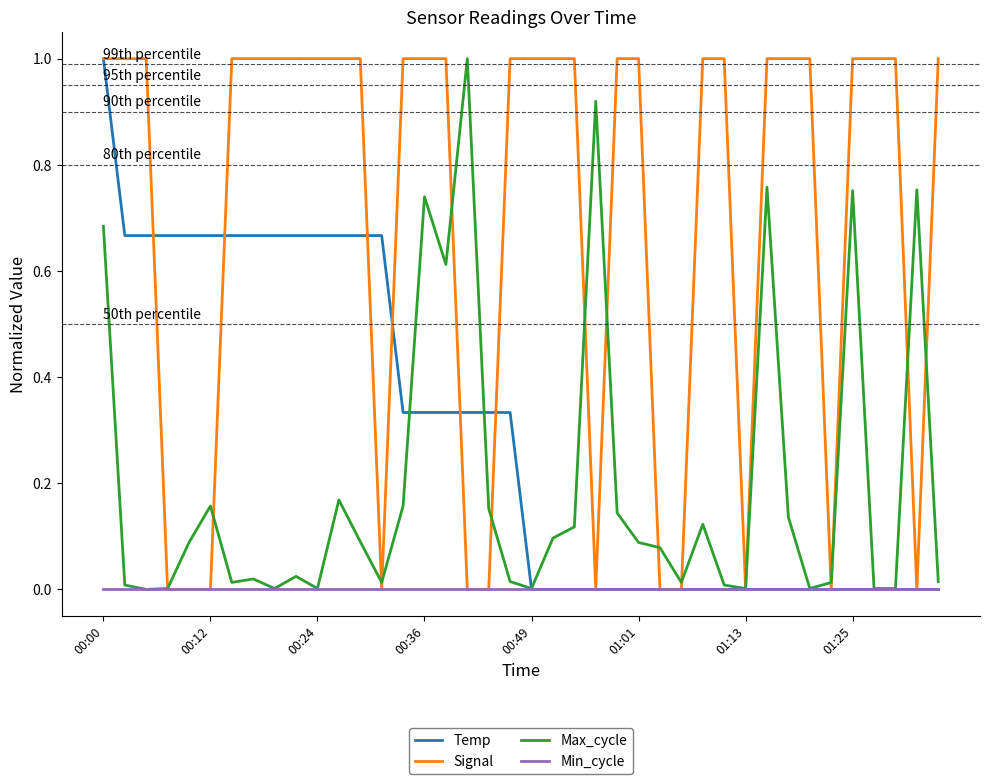

Which series has the largest total across all categories?

Signal